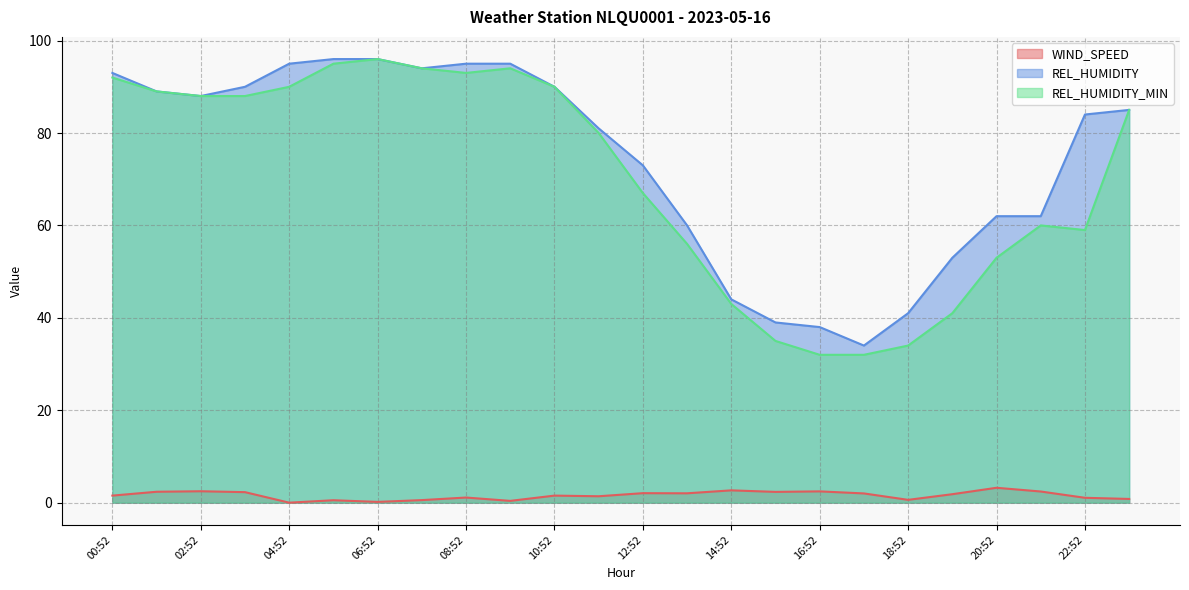

True or false: REL_HUMIDITY_MIN and WIND_SPEED cross at least once.

False